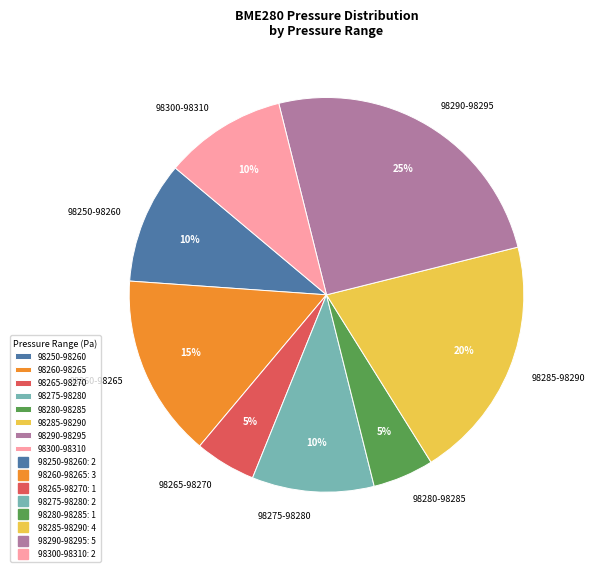

To the nearest percent, what portion does 98285-98290 represent?

20%